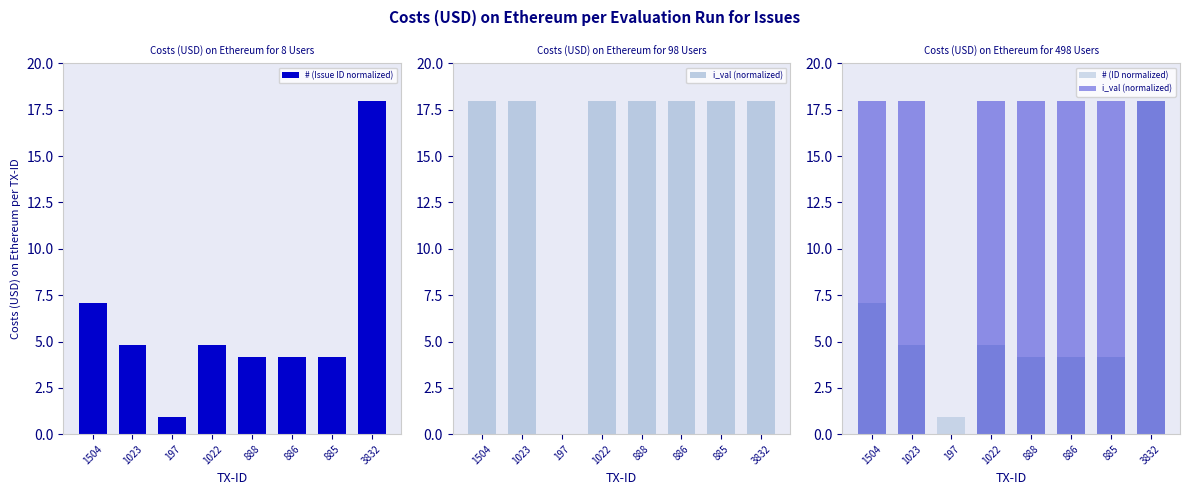

How many data points in # (Issue ID normalized) are less than 4?

1